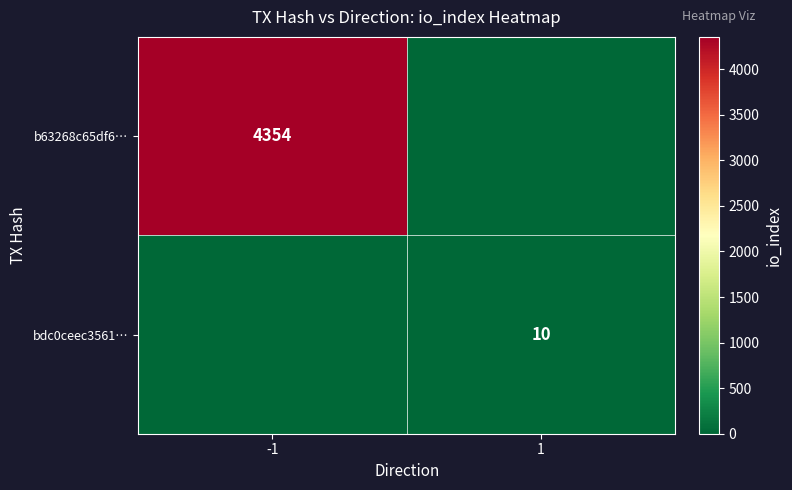

What is the total value across all series at -1?

4354